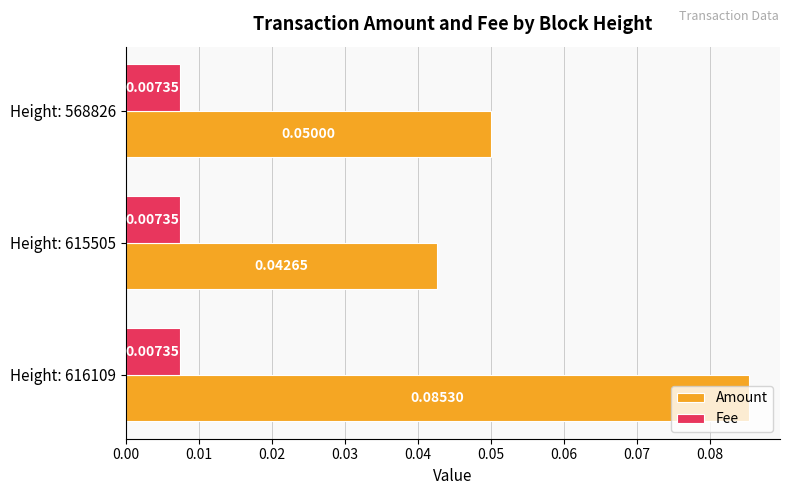

List the series in order of their peak value, highest first.

Amount, Fee